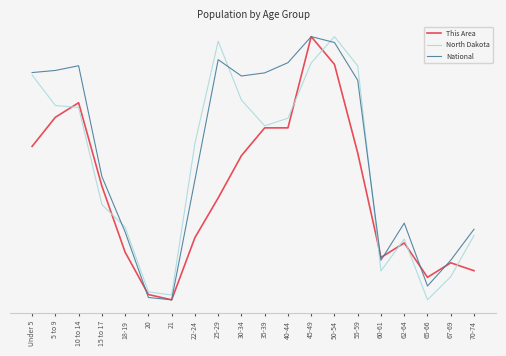

Reading left to right, transcribe all the data shown in this chart.

This Area: Under 5=0.6	5 to 9=0.7	10 to 14=0.7	15 to 17=0.4	18-19=0.2	20=0.0	21=0.0	22-24=0.2	25-29=0.4	30-34=0.5	35-39=0.7	40-44=0.7	45-49=1.0	50-54=0.9	55-59=0.6	60-61=0.2	62-64=0.2	65-66=0.1	67-69=0.1	70-74=0.1
North Dakota: Under 5=0.9	5 to 9=0.7	10 to 14=0.7	15 to 17=0.4	18-19=0.3	20=0.0	21=0.0	22-24=0.6	25-29=1.0	30-34=0.8	35-39=0.7	40-44=0.7	45-49=0.9	50-54=1.0	55-59=0.9	60-61=0.1	62-64=0.2	65-66=0.0	67-69=0.1	70-74=0.2
National: Under 5=0.9	5 to 9=0.9	10 to 14=0.9	15 to 17=0.5	18-19=0.3	20=0.0	21=0.0	22-24=0.5	25-29=0.9	30-34=0.9	35-39=0.9	40-44=0.9	45-49=1.0	50-54=1.0	55-59=0.8	60-61=0.2	62-64=0.3	65-66=0.1	67-69=0.2	70-74=0.3